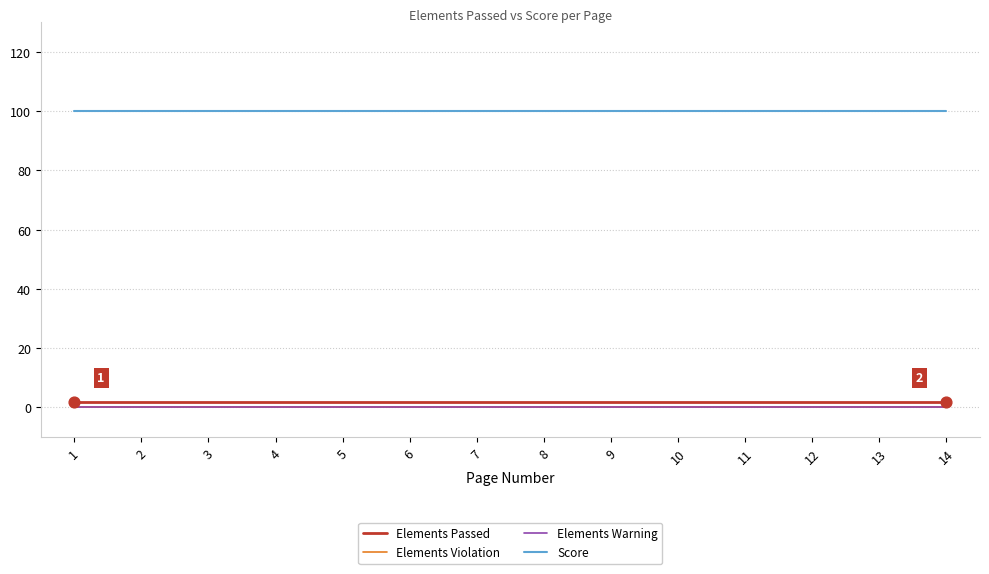

Is this an area chart (filled region under the line)?

No